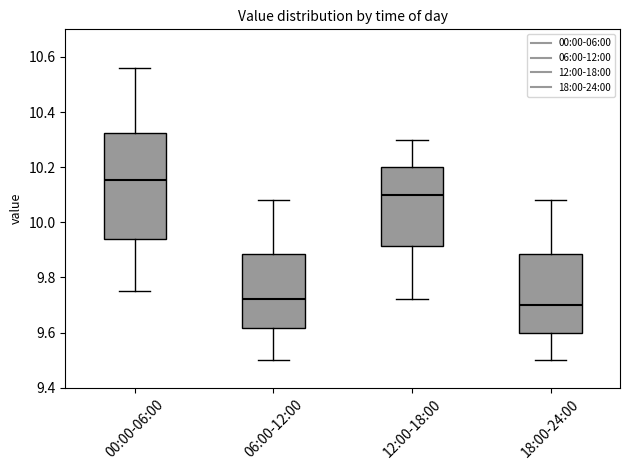

Reading left to right, transcribe this box plot: for each box, give where its median line is, the range the box spans, and where its two whiskers end, as read against the y-axis. The values are not printed on the chart, so give them approximately, as read against the axis.

00:00-06:00: median 10.16, box 9.94 to 10.32, whiskers 9.76 to 10.56
06:00-12:00: median 9.72, box 9.62 to 9.88, whiskers 9.50 to 10.08
12:00-18:00: median 10.10, box 9.92 to 10.20, whiskers 9.72 to 10.30
18:00-24:00: median 9.70, box 9.60 to 9.88, whiskers 9.50 to 10.08